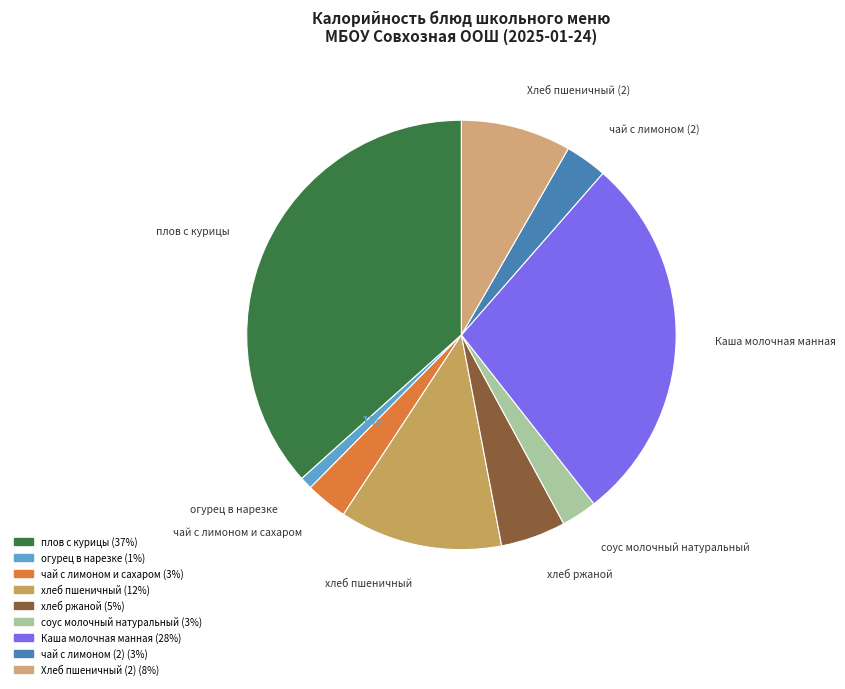

To the nearest percent, what percentage of the pie is Хлеб пшеничный (2)?

8%